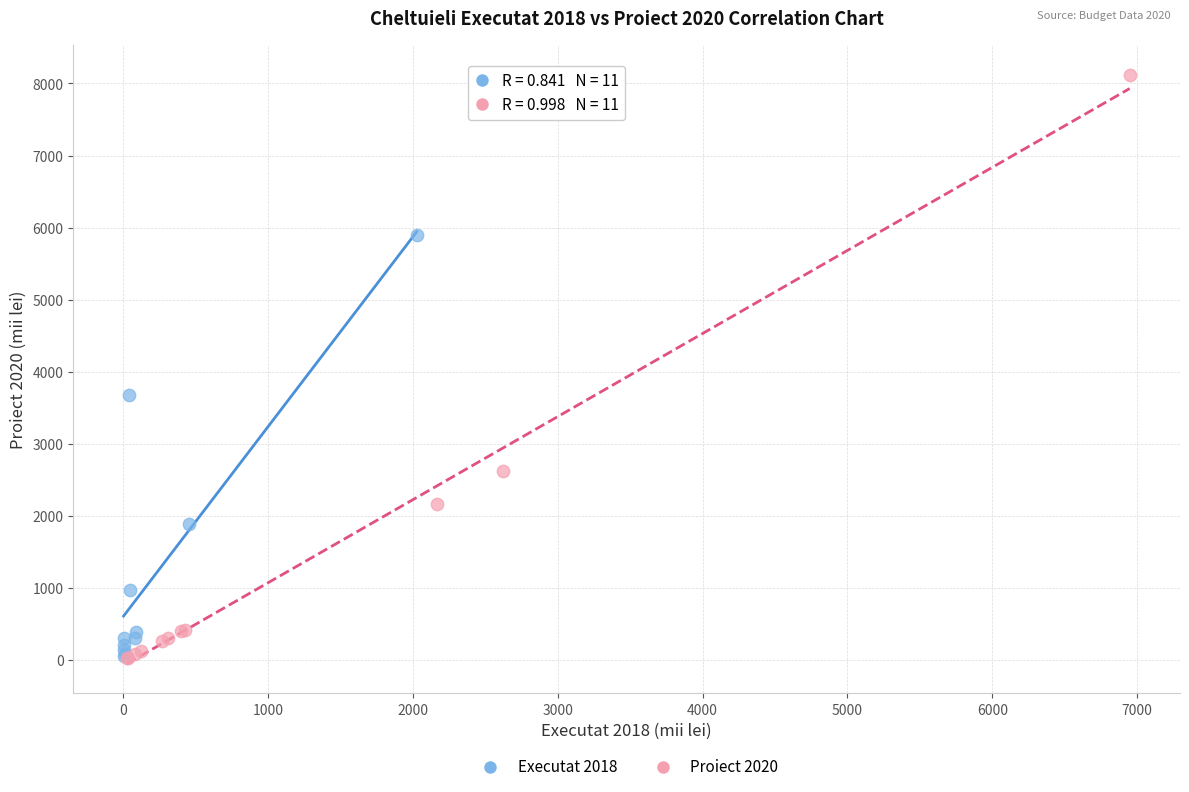

Which series contains the highest Y value?

Proiect 2020